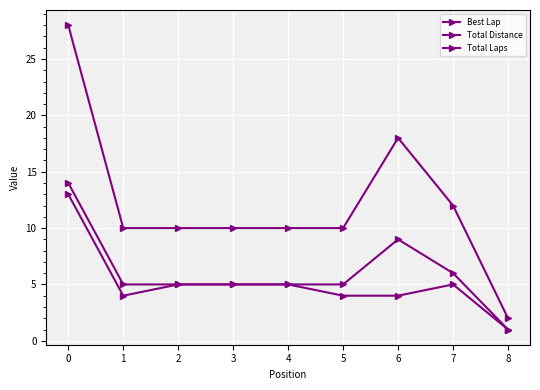

True or false: Total Laps and Total Distance cross at least once.

False